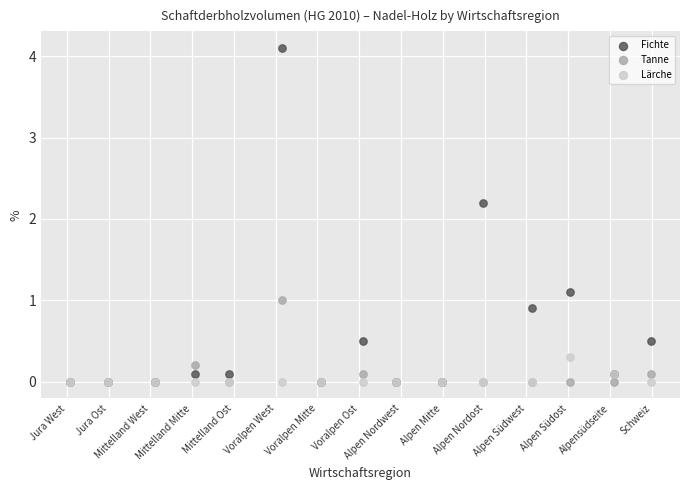

In the Fichte series, what Y value is closest to 2?

2.2